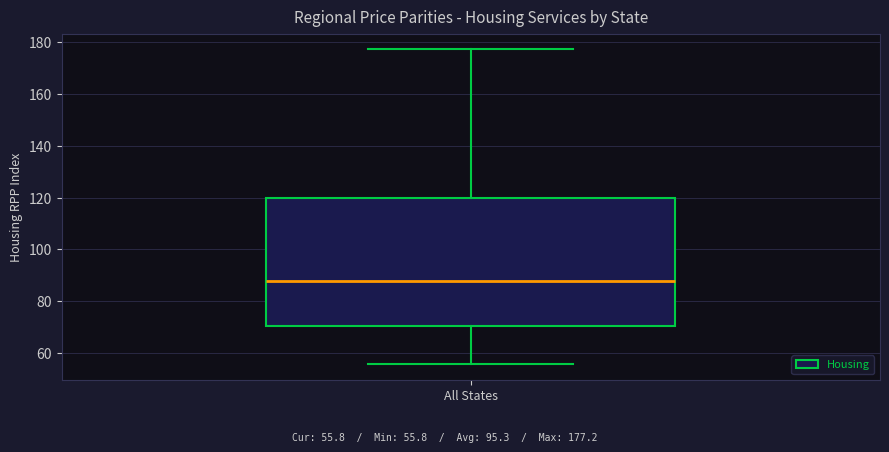

Where is the lower edge of the box for All States on the y-axis? The values are not printed on the chart, so give them approximately, as read against the axis.

70